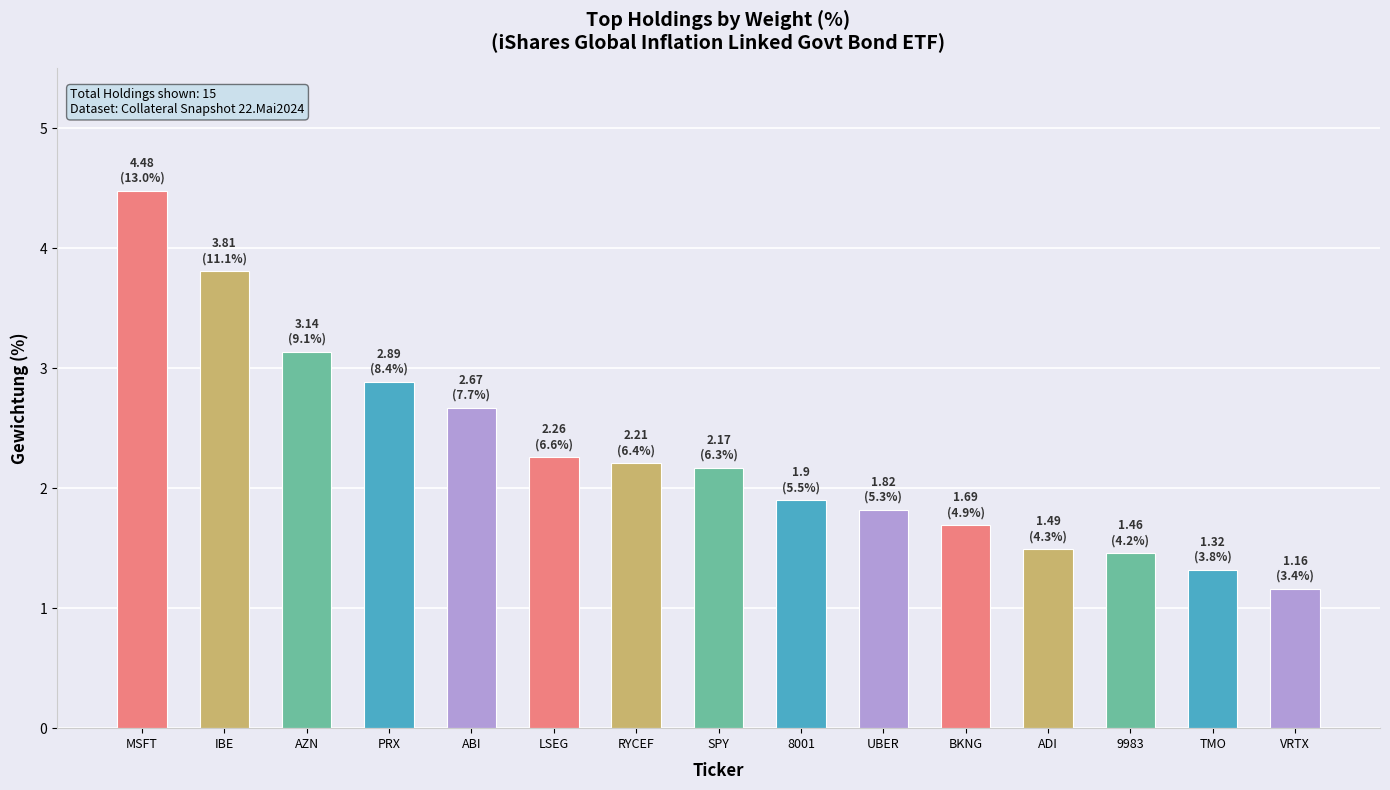

What is the maximum value shown in the chart?

4.5